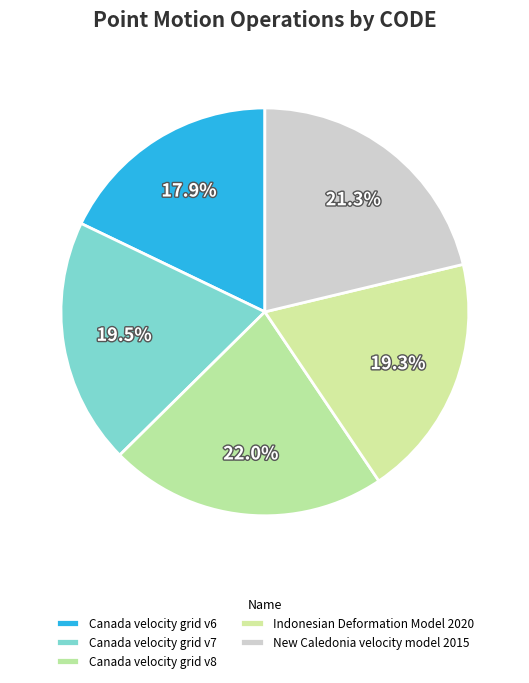

To the nearest percent, what portion does Canada velocity grid v8 represent?

22%